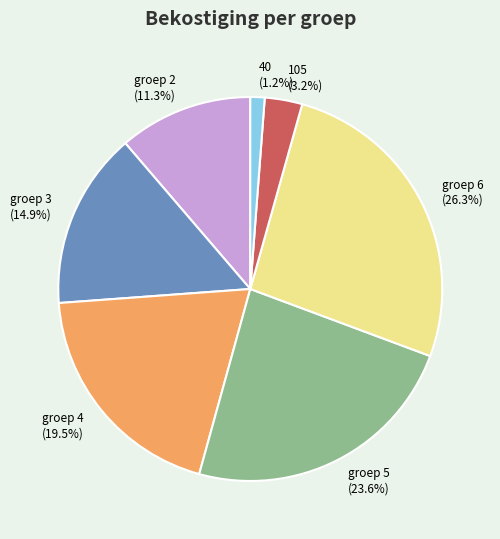

What is the largest slice in the pie chart?

groep 6